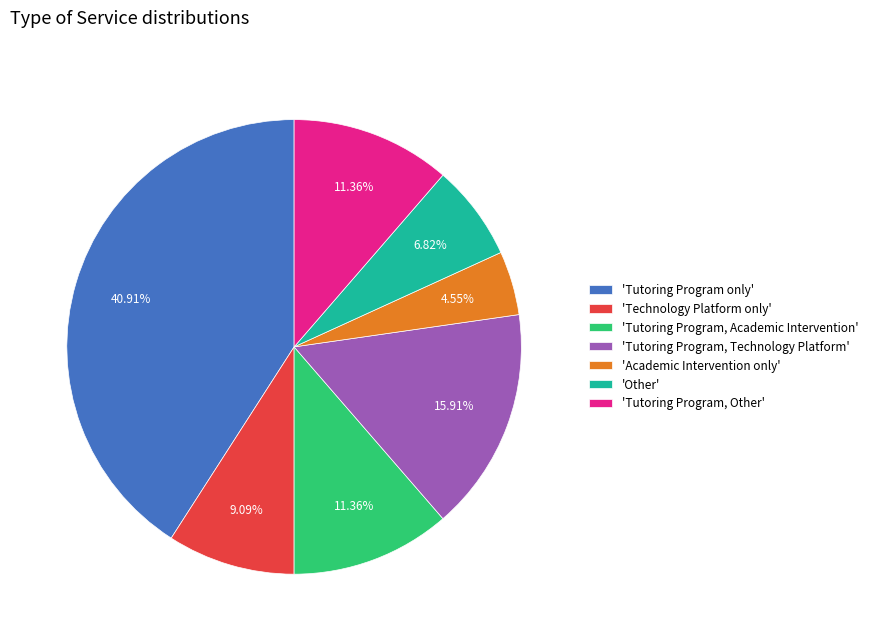

What is the ratio of the value at 'Other' to the value at 'Academic Intervention only'?

1.5